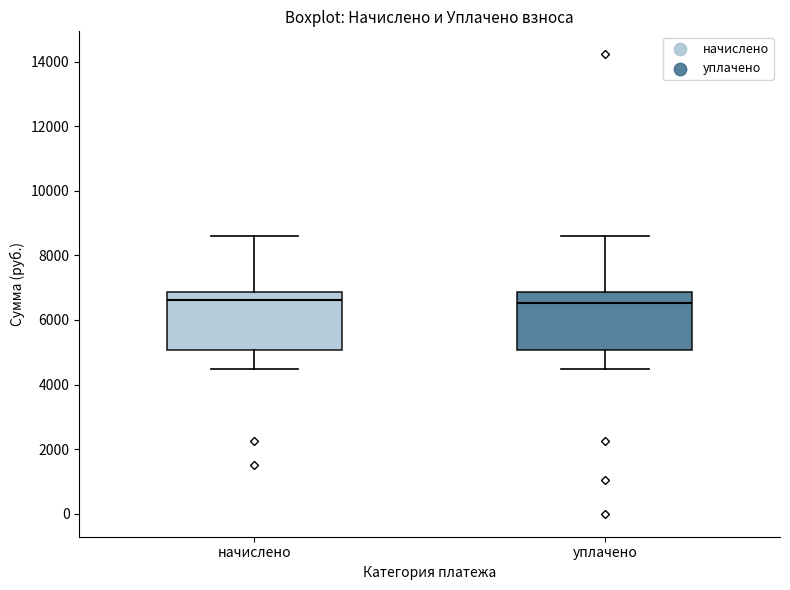

Reading left to right, read every box against the y-axis: the position of its median line, the range the box covers, and the ends of its whiskers. The values are not printed on the chart, so give them approximately, as read against the axis.

начислено: median 6600, box 5000 to 6800, whiskers 4400 to 8600
уплачено: median 6600, box 5000 to 6800, whiskers 4400 to 8600